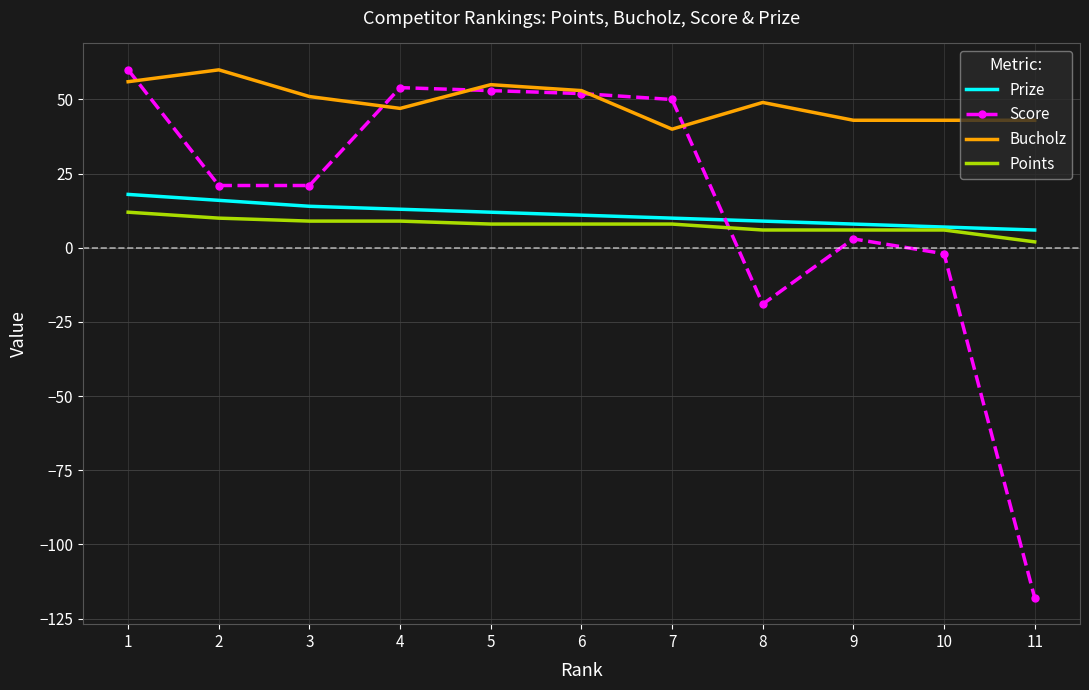

The Score series shows 83 at 6. True or false?

False